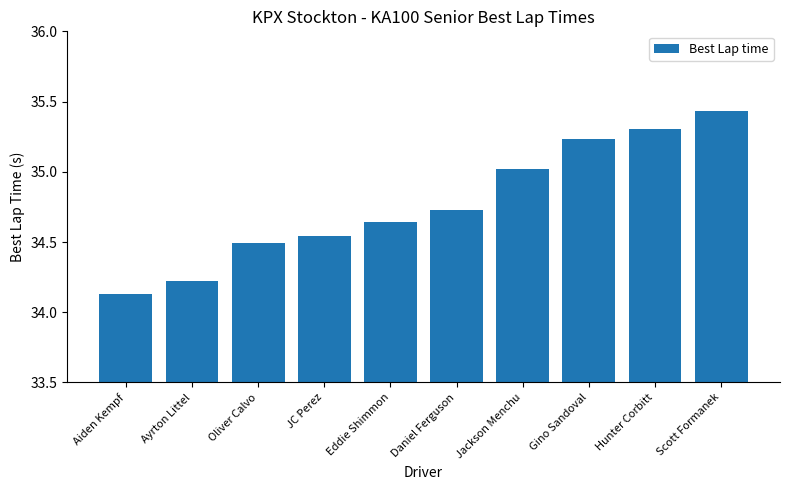

Is it true that the value at Oliver Calvo is 34.5?

True